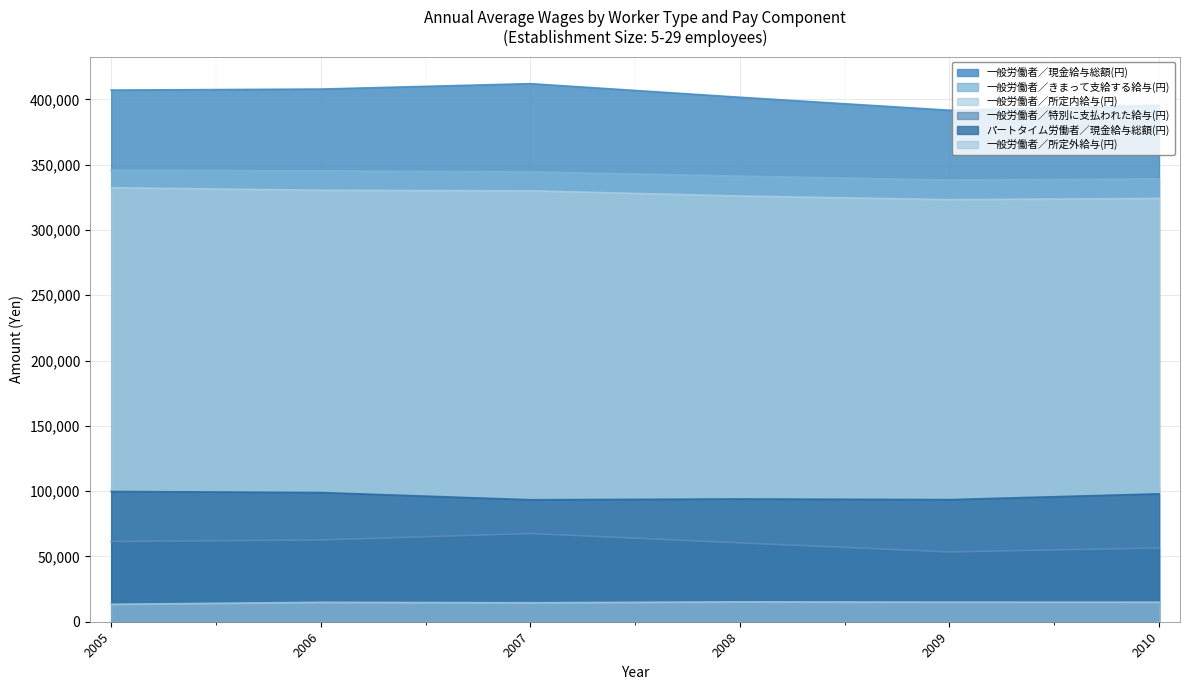

Where is the first local minimum for 一般労働者／現金給与総額(円)?

2009